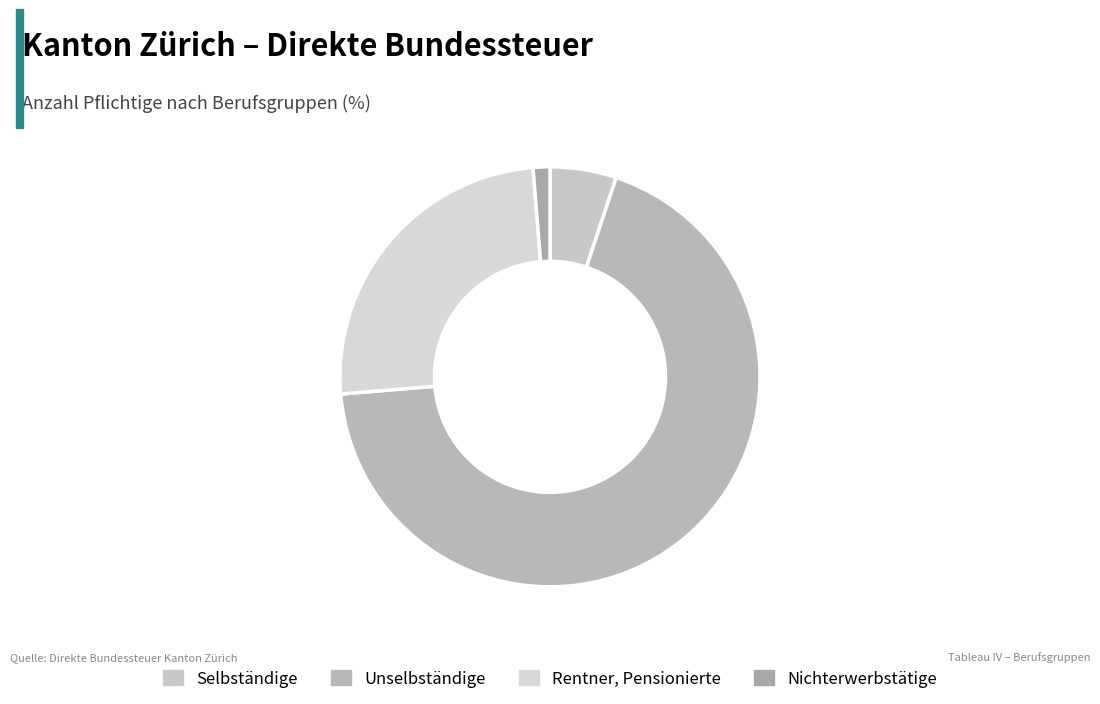

Which slice is the largest?

Unselbständige